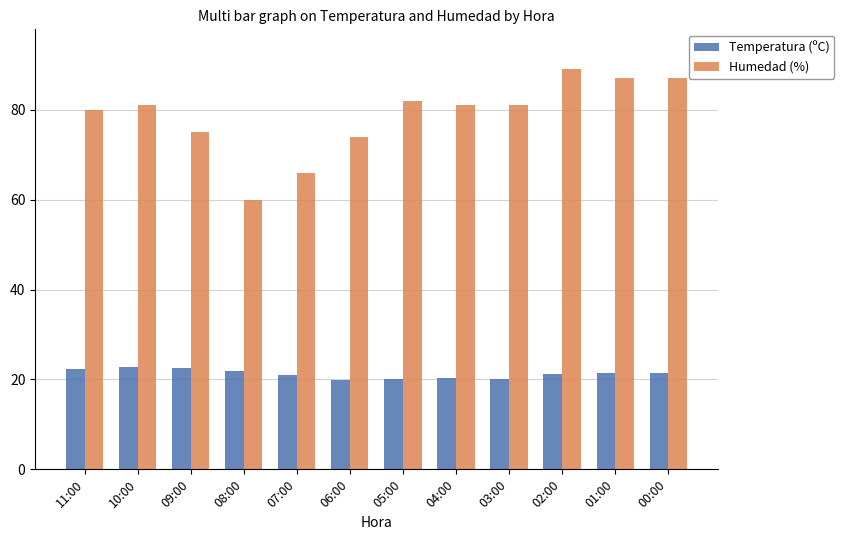

Which series has the largest total across all categories?

Humedad (%)